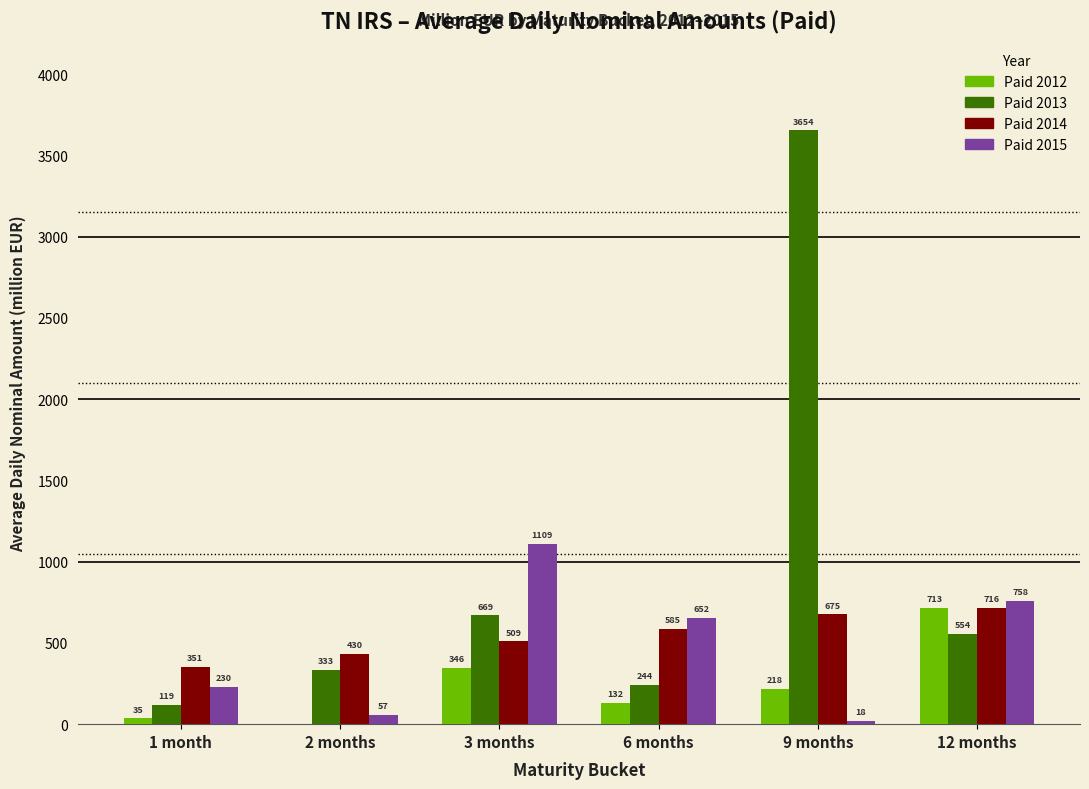

True or false: Paid 2014 has a value of 351.2 at 1 month.

True